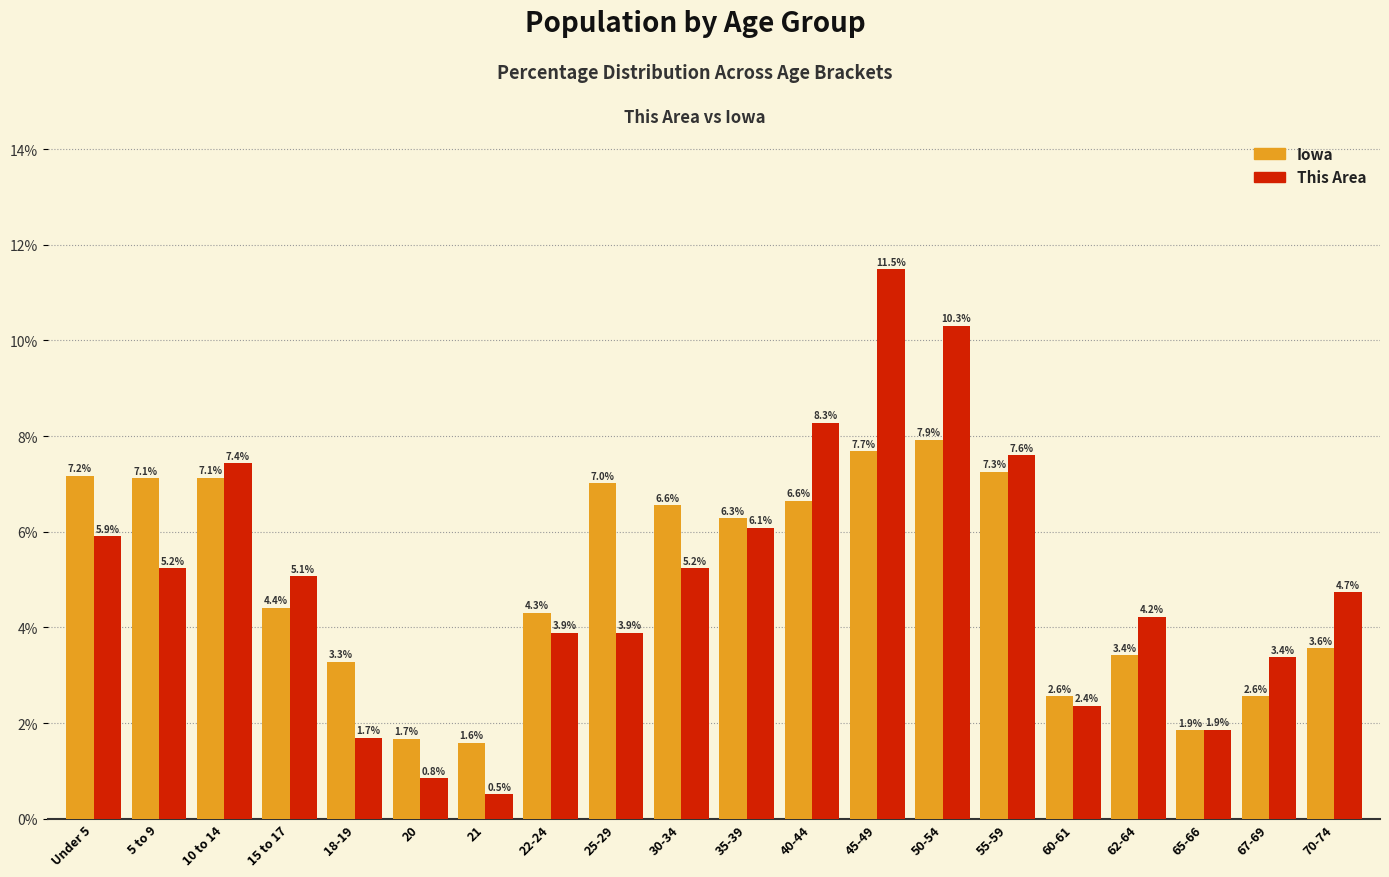

Reading right to left, extract all data points from this chart.

Iowa: 3.6	2.6	1.9	3.4	2.6	7.3	7.9	7.7	6.6	6.3	6.6	7.0	4.3	1.6	1.7	3.3	4.4	7.1	7.1	7.2
This Area: 4.7	3.4	1.9	4.2	2.4	7.6	10.3	11.5	8.3	6.1	5.2	3.9	3.9	0.5	0.8	1.7	5.1	7.4	5.2	5.9